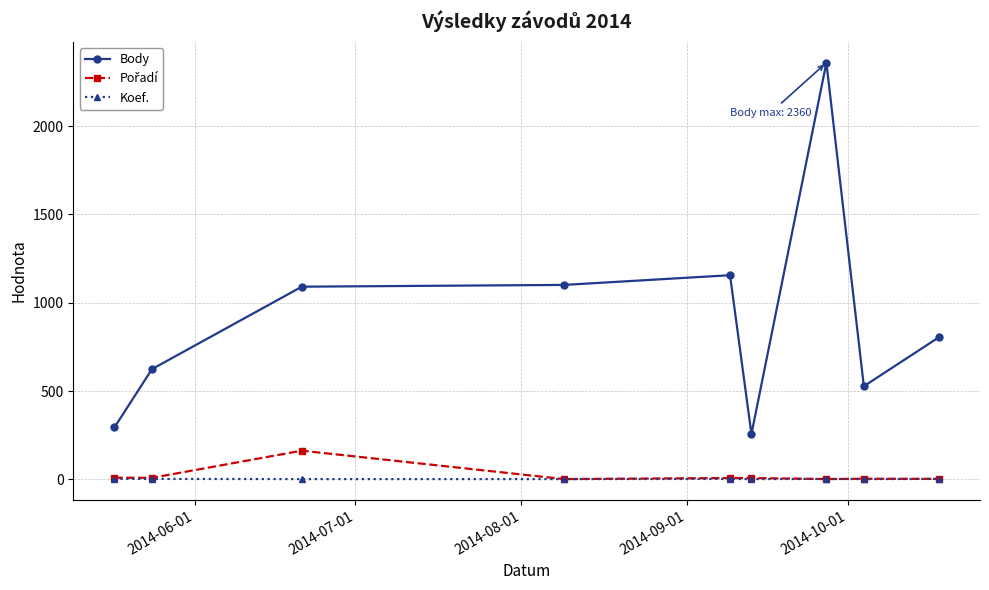

What is the minimum value for Body?

256